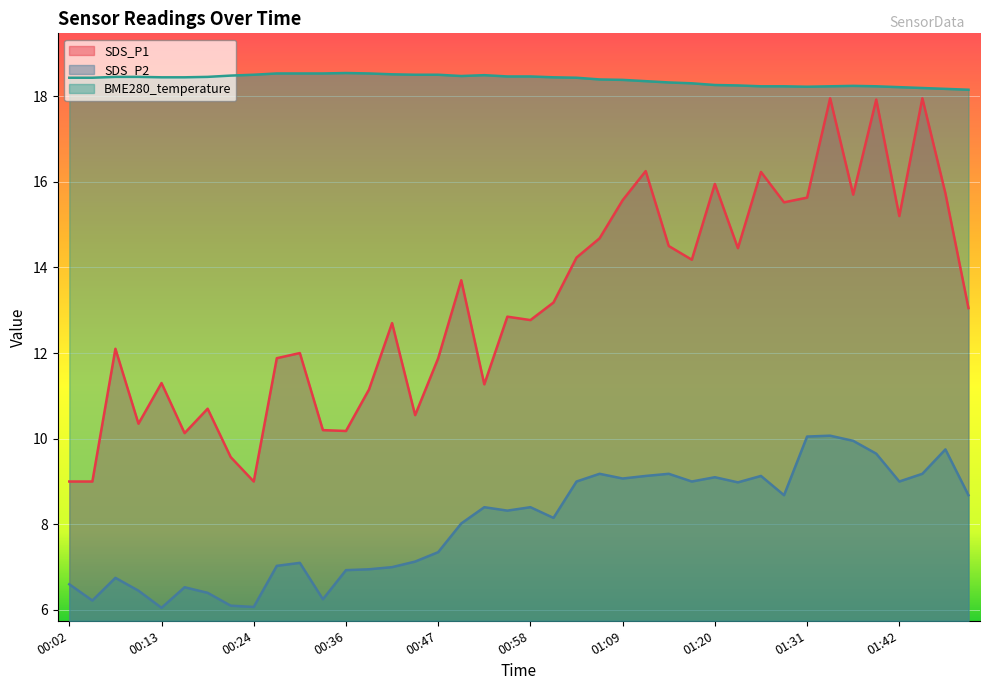

Which series has the widest spread of values?

SDS_P1